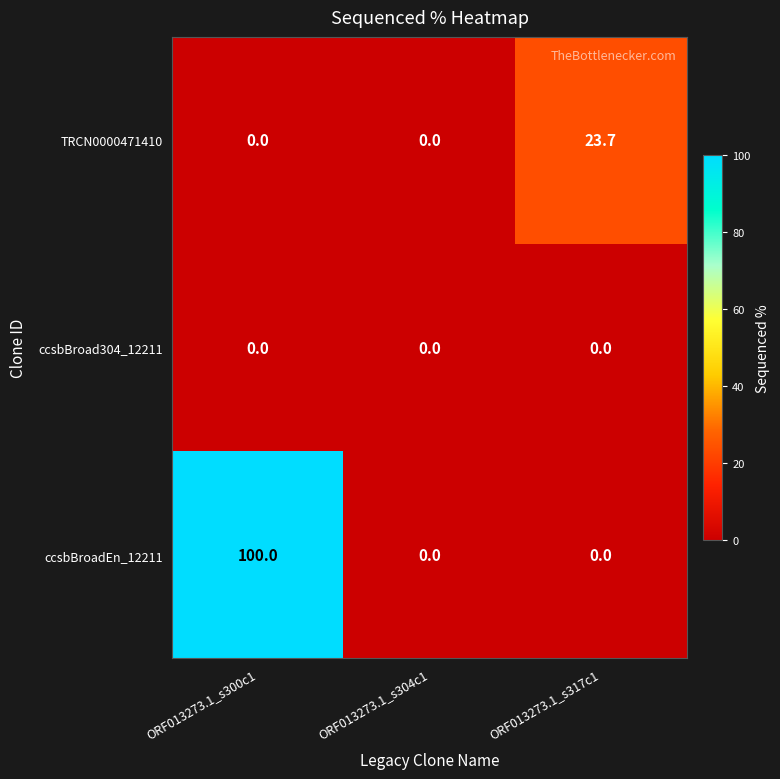

List the series in order of their overall mean, highest first.

ccsbBroadEn_12211, TRCN0000471410, ccsbBroad304_12211